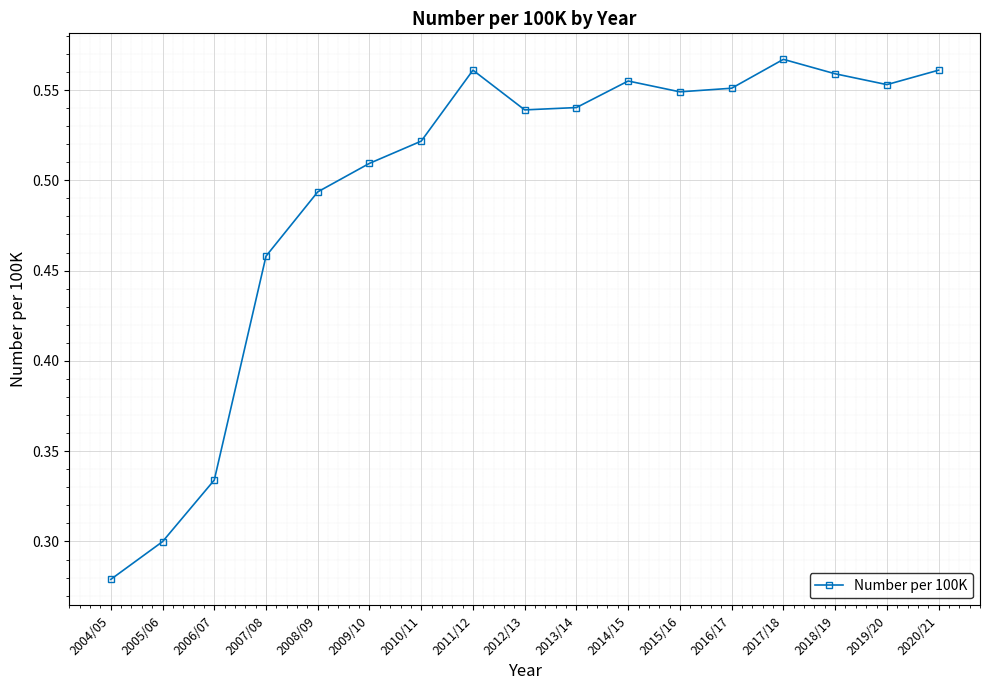

What is the sum of all values?

8.4